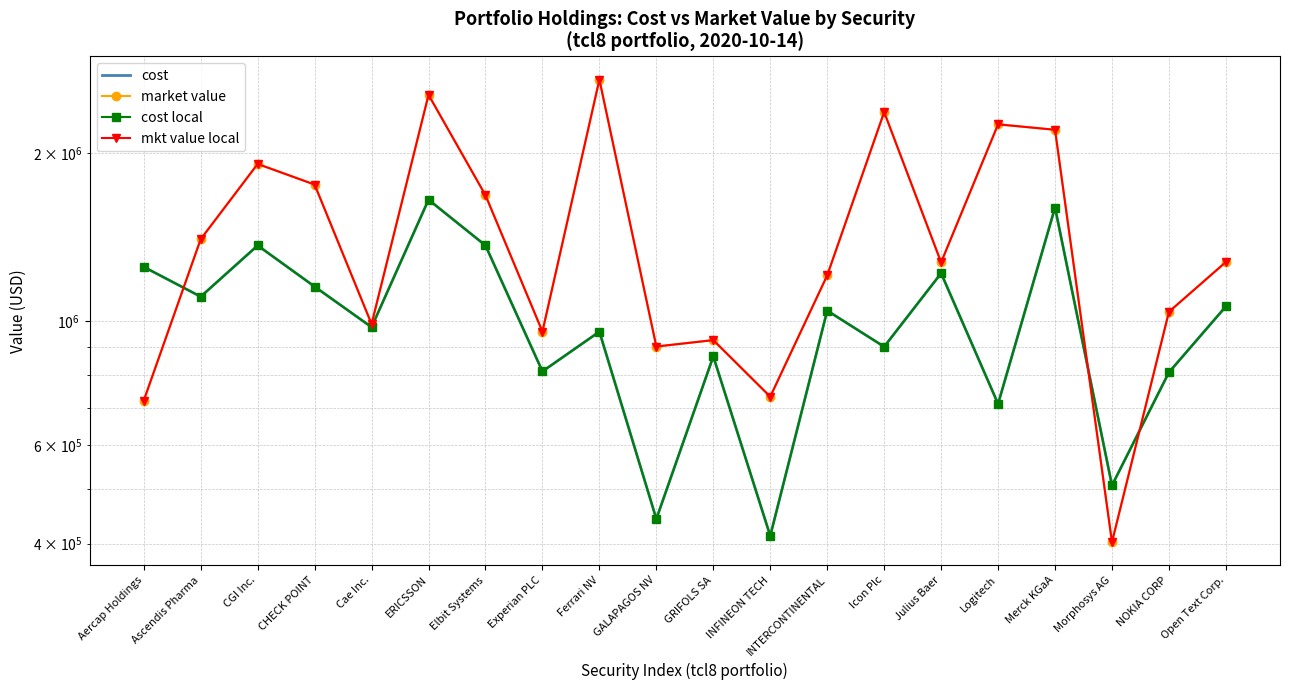

How many interior local peaks does the cost local series have?

7